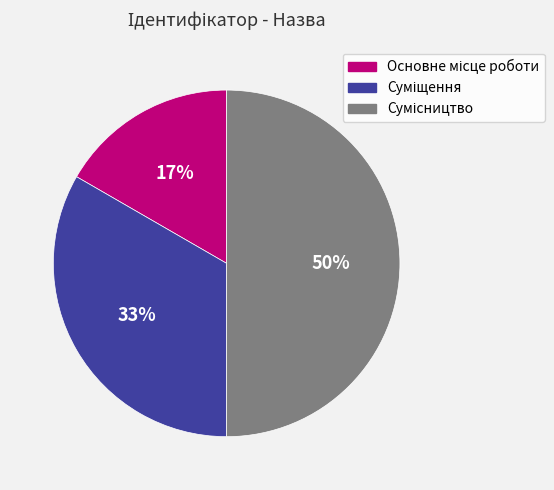

Count the number of slices in the pie.

3